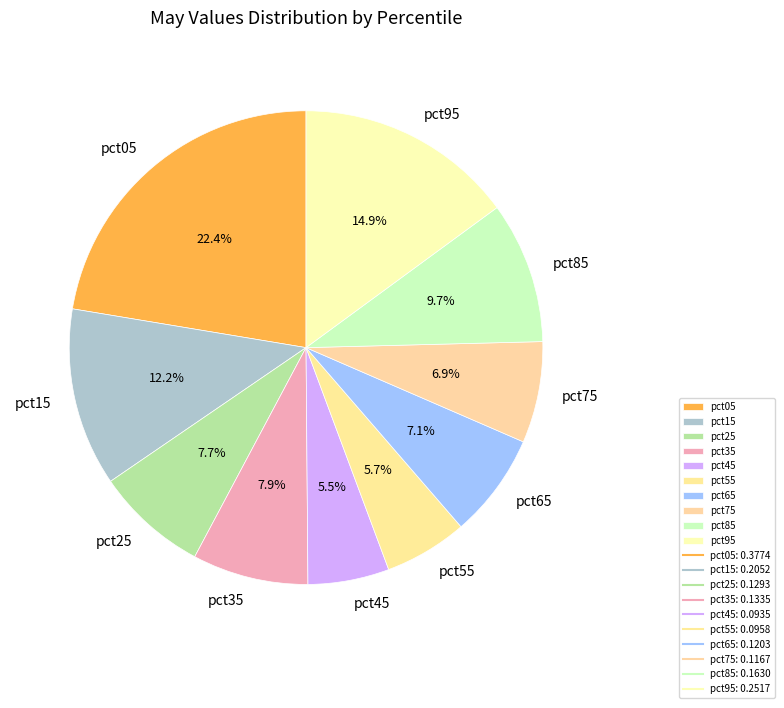

Which category has the biggest portion of the pie?

pct05